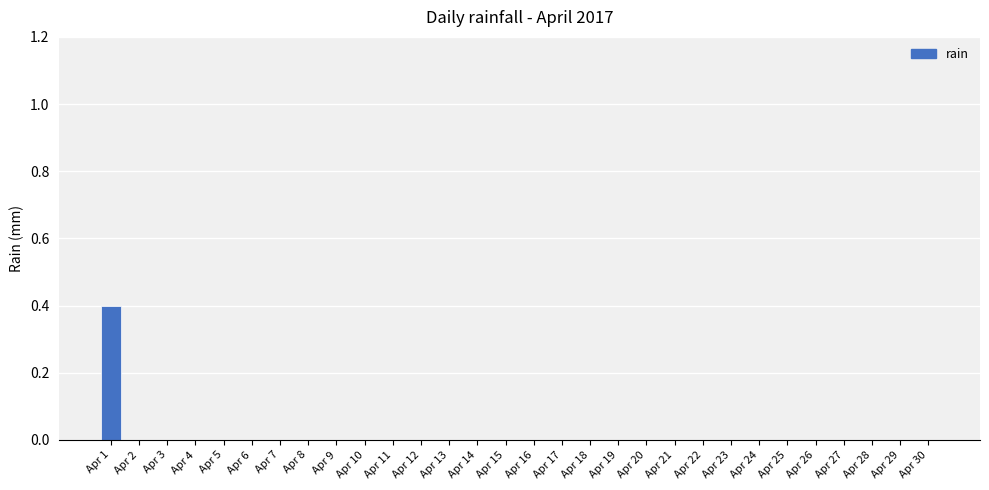

The value at Apr 17 is 0.0. True or false?

True